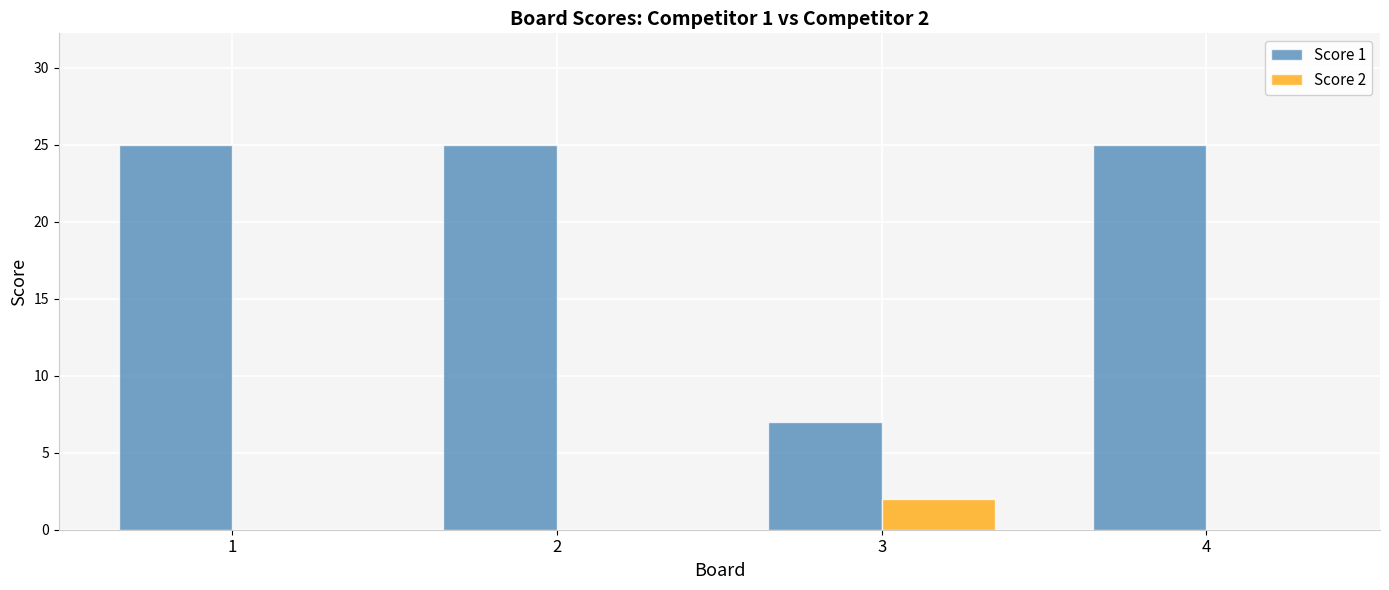

What is the sum of the Score 1 values at 2 and 3?

32